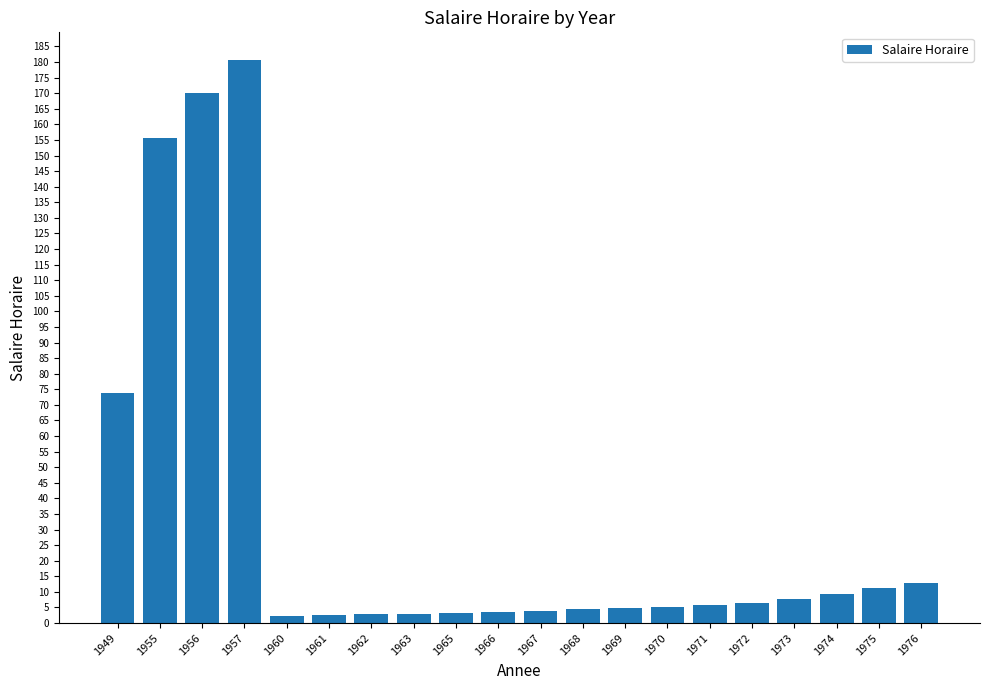

Approximately how many times larger is the value at 1973 compared to 1974?

0.8